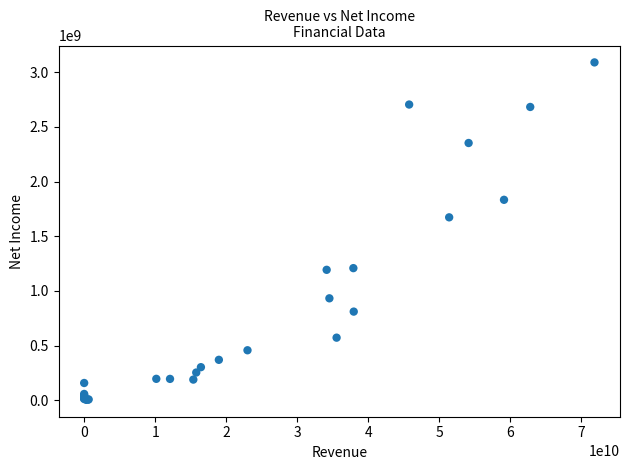

What Y value in the scatter plot is closest to 1547419491?

1673600000